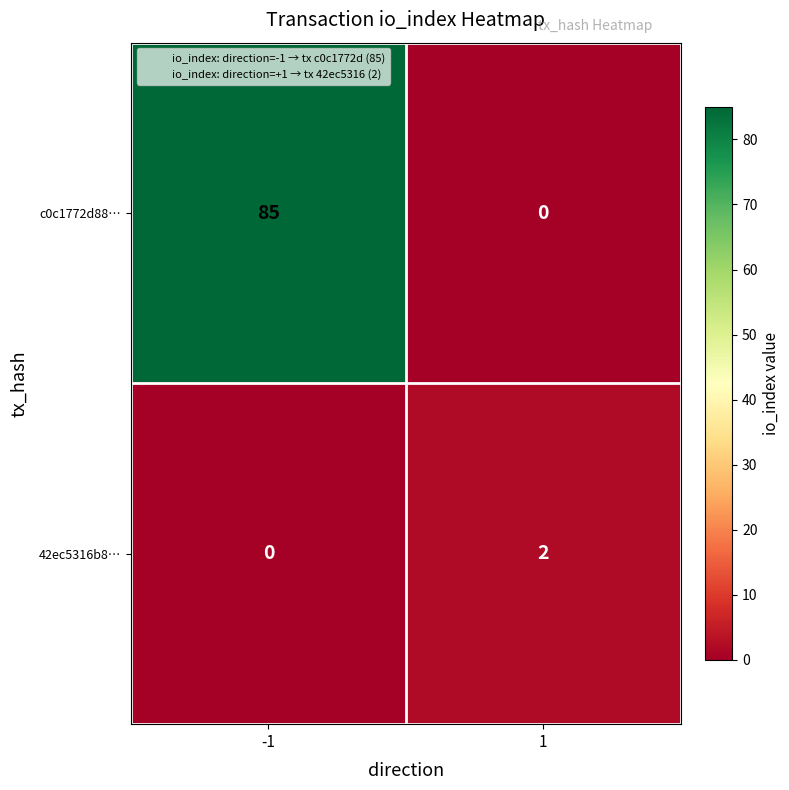

The value of c0c1772d88… at 1 is 38. True or false?

False